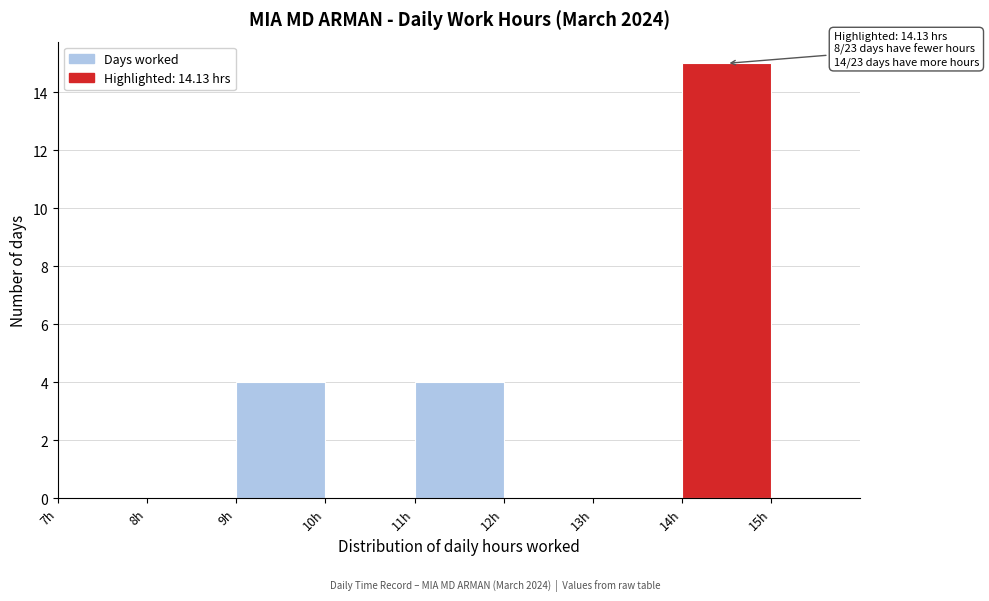

Which range on the x-axis has the tallest bar?

14 to 15